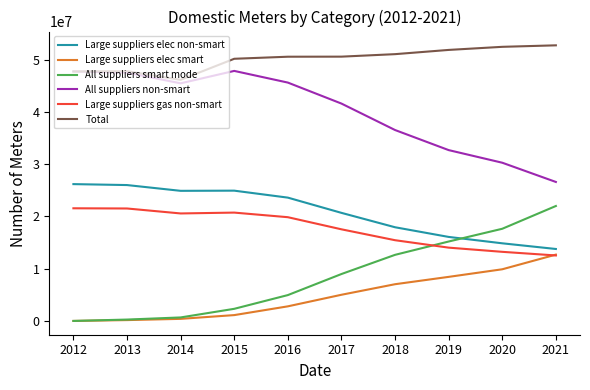

What is the difference between the maximum and minimum values in the All suppliers smart mode series?

21986669